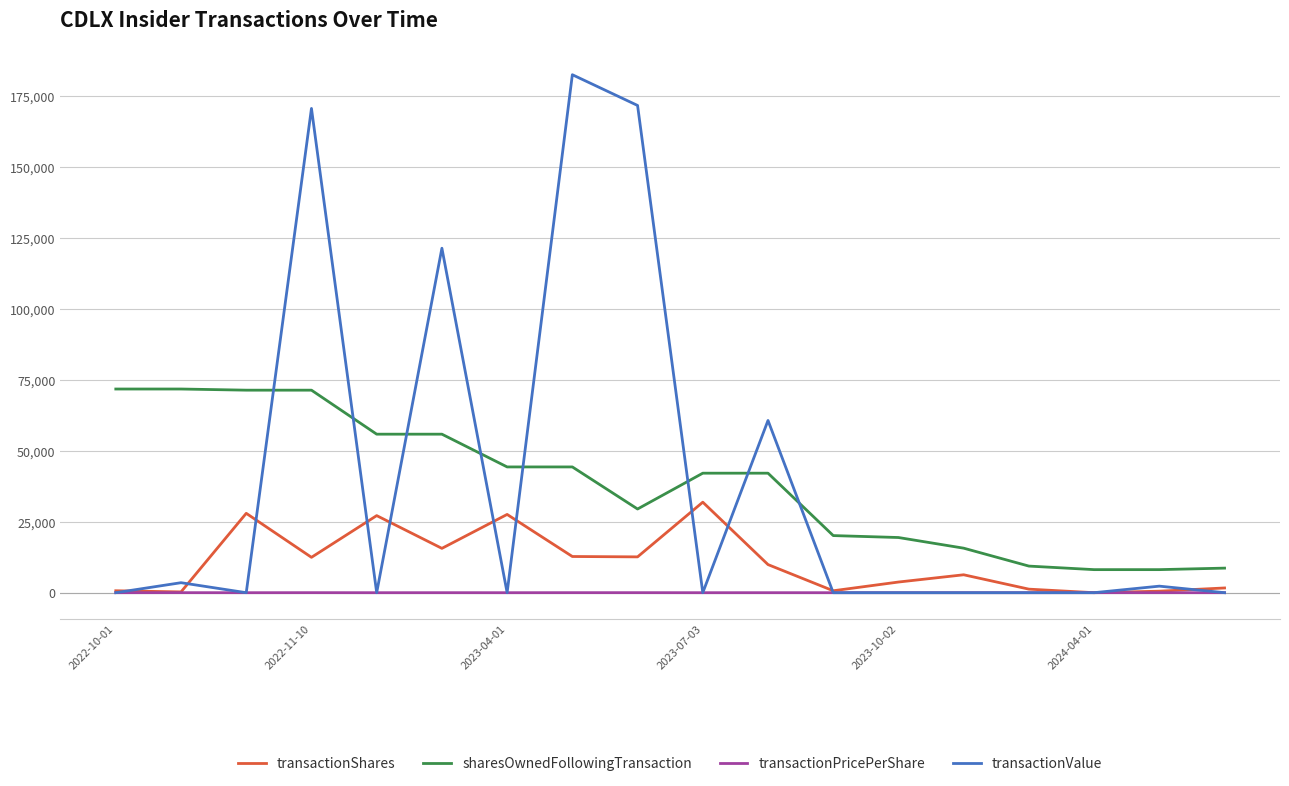

Which series has the largest range (max minus min)?

transactionValue